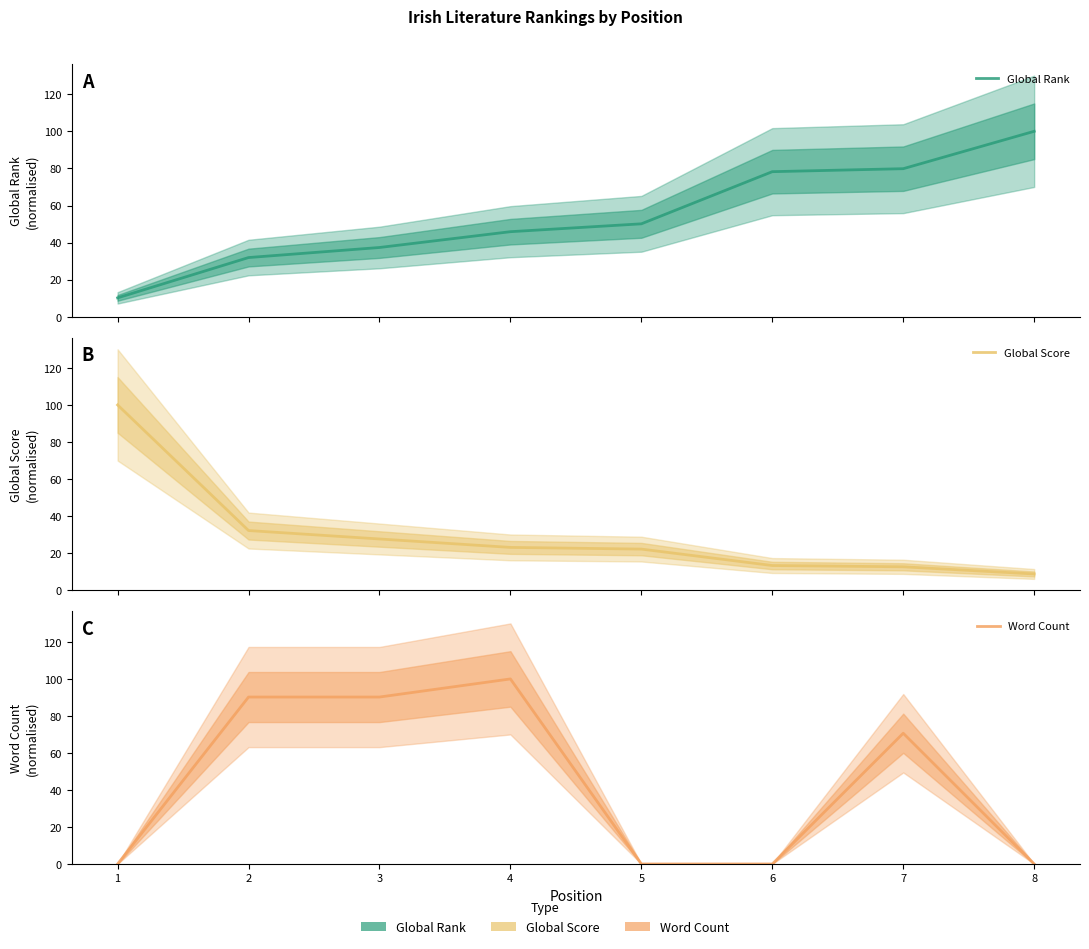

Between 8 and 5, which is larger?

8